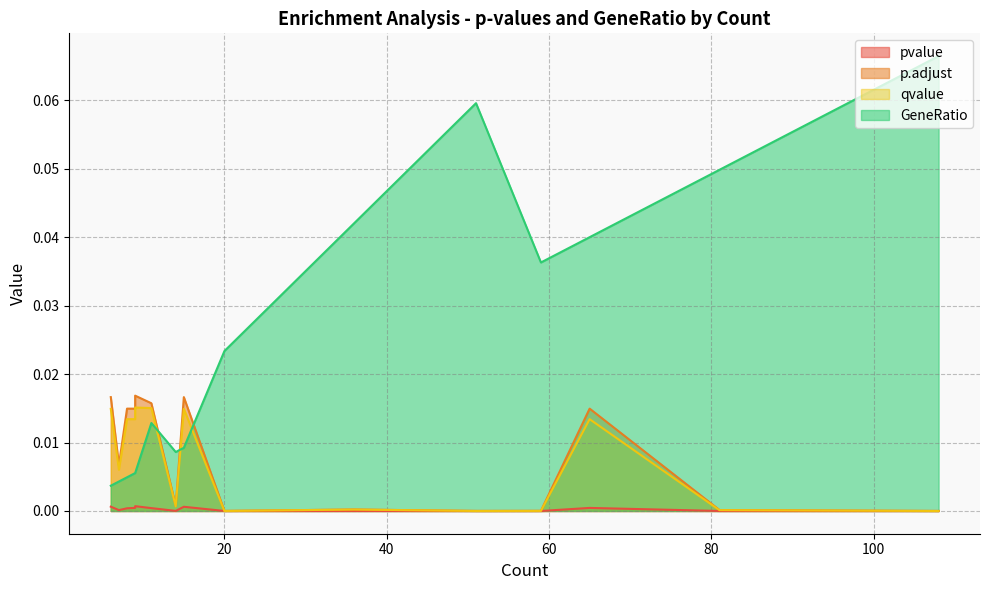

Reading left to right, extract all data points from this chart.

pvalue: 51=0.0	20=0.0	36=0.0	11=0.0	108=0.0	59=0.0	81=0.0	14=0.0	7=0.0	8=0.0	65=0.0	9=0.0	15=0.0	6=0.0	9=0.0
p.adjust: 51=0.0	20=0.0	36=0.0	11=0.0	108=0.0	59=0.0	81=0.0	14=0.0	7=0.0	8=0.0	65=0.0	9=0.0	15=0.0	6=0.0	9=0.0
qvalue: 51=0.0	20=0.0	36=0.0	11=0.0	108=0.0	59=0.0	81=0.0	14=0.0	7=0.0	8=0.0	65=0.0	9=0.0	15=0.0	6=0.0	9=0.0
GeneRatio: 51=0.1	20=0.0	36=0.0	11=0.0	108=0.1	59=0.0	81=0.0	14=0.0	7=0.0	8=0.0	65=0.0	9=0.0	15=0.0	6=0.0	9=0.0